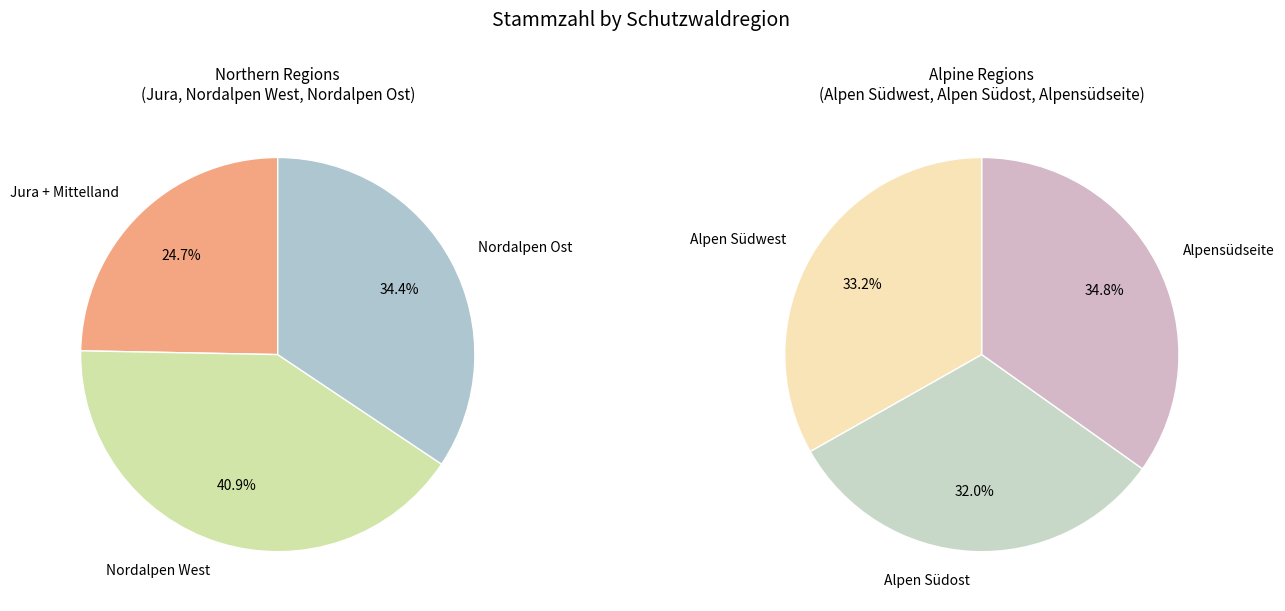

Does Alpensüdseite represent more than half of the total?

No